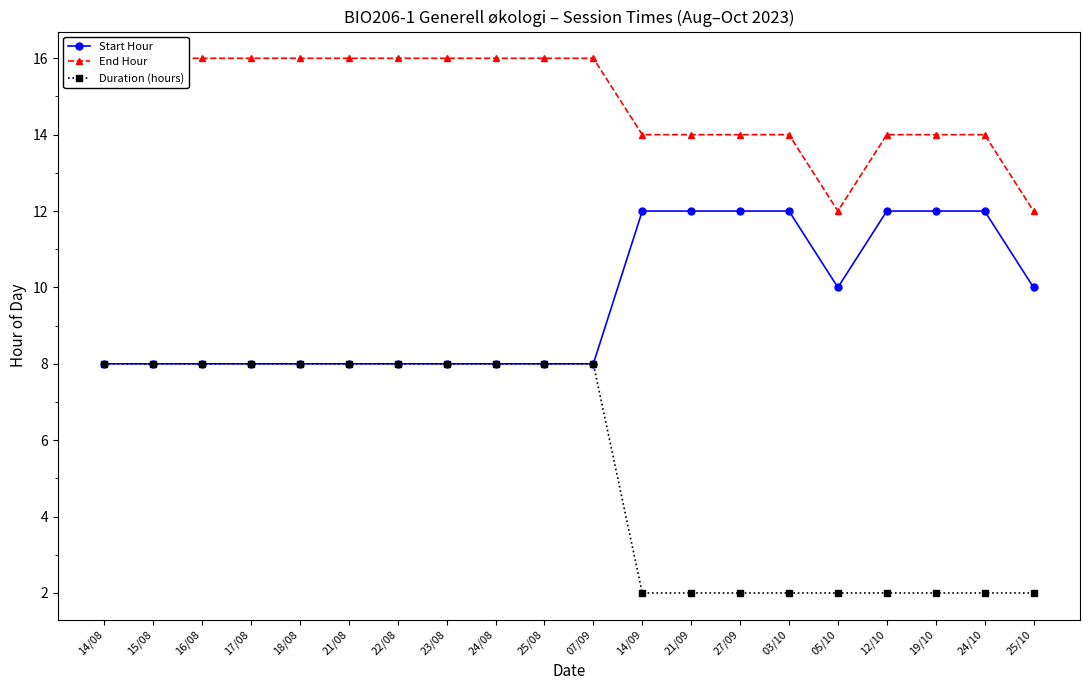

Is it true that Duration (hours) equals 3 at 25/08?

False